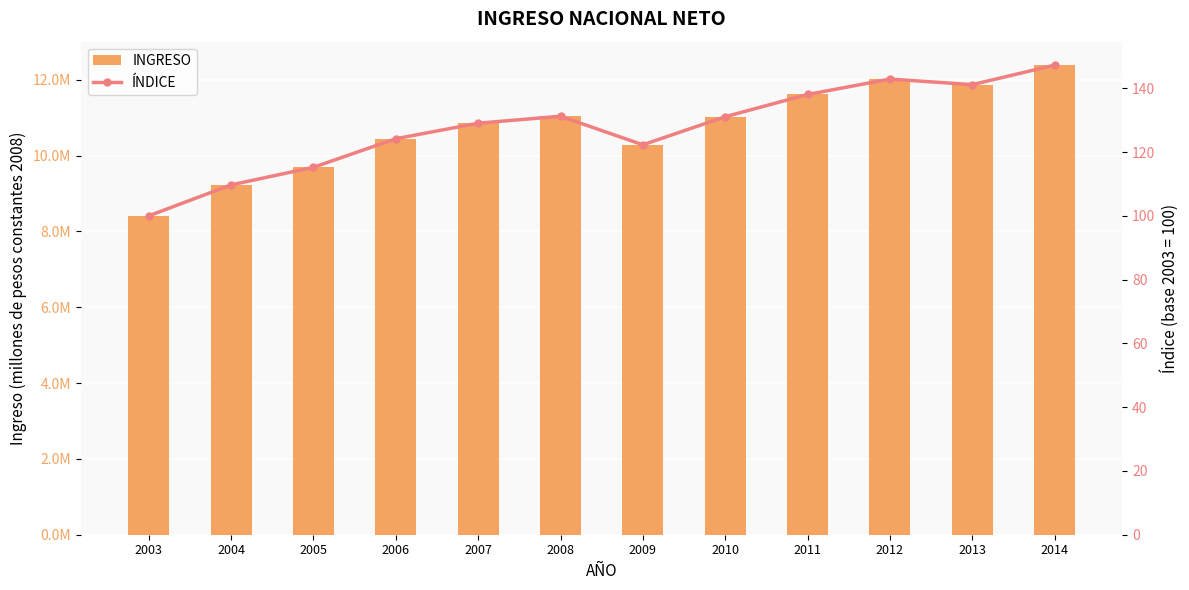

Is the value of INGRESO at 2007 greater than the value of ÍNDICE at 2007?

Yes